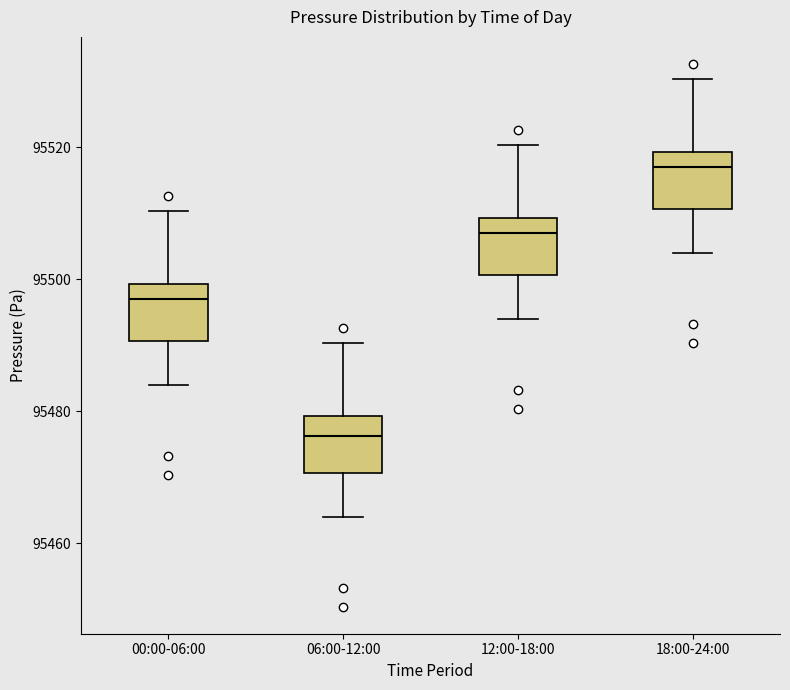

Reading left to right, transcribe this box plot: for each box, give where its median line is, the range the box spans, and where its two whiskers end, as read against the y-axis. The values are not printed on the chart, so give them approximately, as read against the axis.

00:00-06:00: median 95496, box 95490 to 95500, whiskers 95484 to 95510
06:00-12:00: median 95476, box 95470 to 95480, whiskers 95464 to 95490
12:00-18:00: median 95506, box 95500 to 95510, whiskers 95494 to 95520
18:00-24:00: median 95516, box 95510 to 95520, whiskers 95504 to 95530